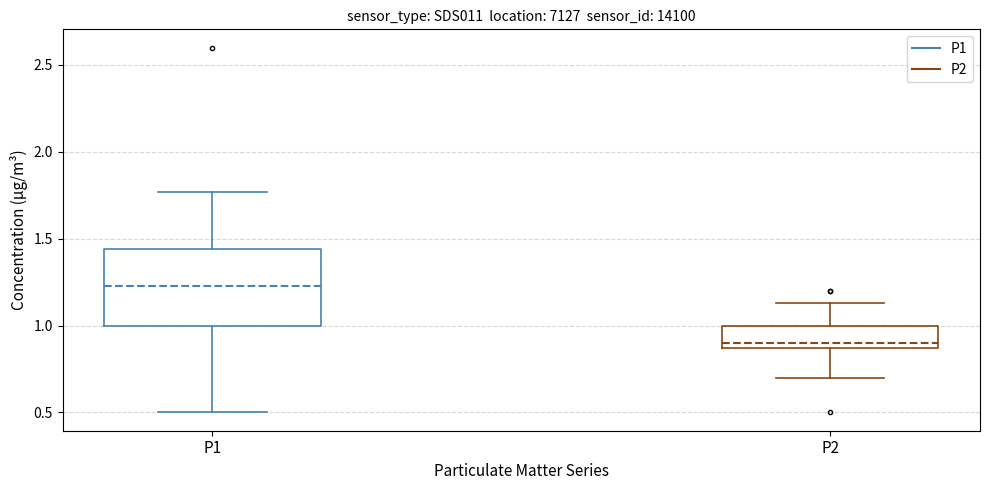

Reading left to right, transcribe this box plot: for each box, give where its median line is, the range the box spans, and where its two whiskers end, as read against the y-axis. The values are not printed on the chart, so give them approximately, as read against the axis.

P1: median 1.25, box 1.00 to 1.45, whiskers 0.50 to 1.75
P2: median 0.90, box 0.85 to 1.00, whiskers 0.70 to 1.15